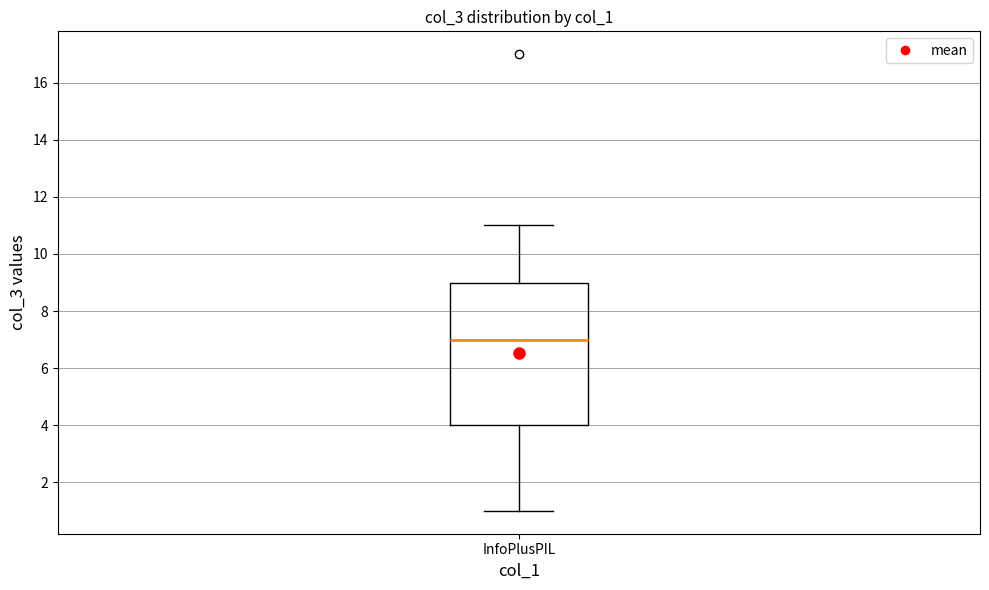

Transcribe this box plot: give where the median line is, the range the box spans, and where the two whiskers end, as read against the y-axis. The values are not printed on the chart, so give them approximately, as read against the axis.

median 7, box 4 to 9, whiskers 1 to 11